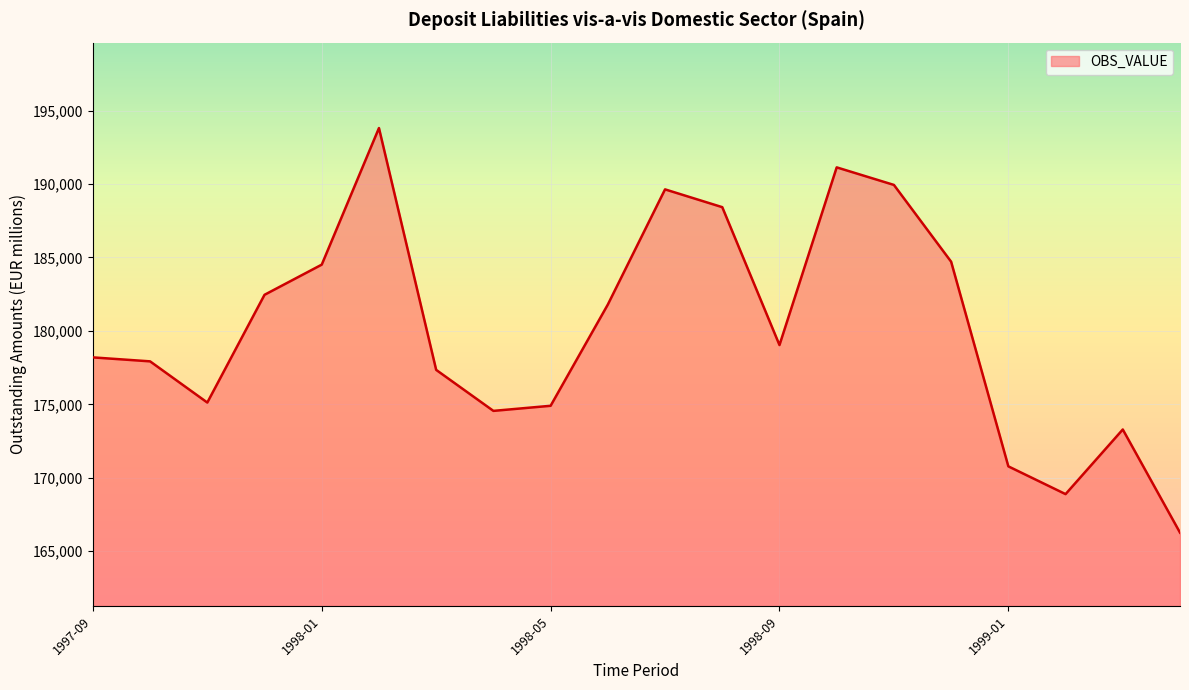

What is the difference between the maximum and minimum values?

27539